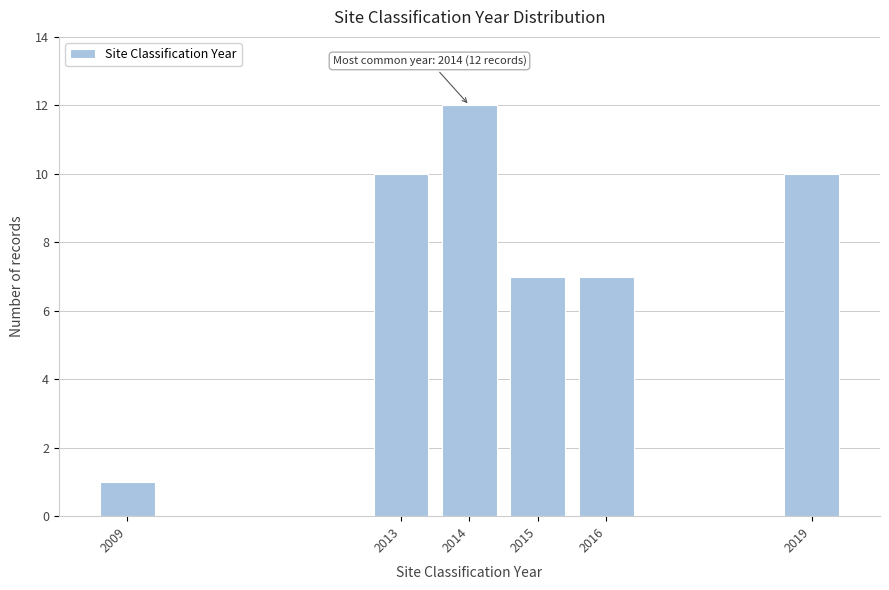

Reading left to right, what are all the values shown in this chart?

1	10	12	7	7	10